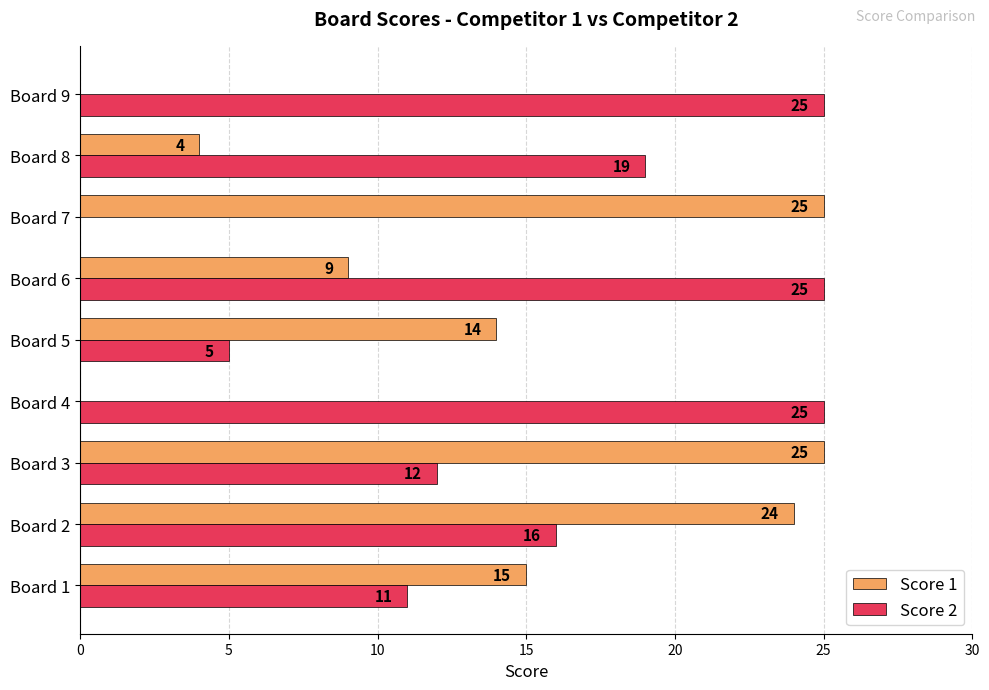

Is the value of Score 2 at Board 4 greater than the value of Score 1 at Board 1?

Yes